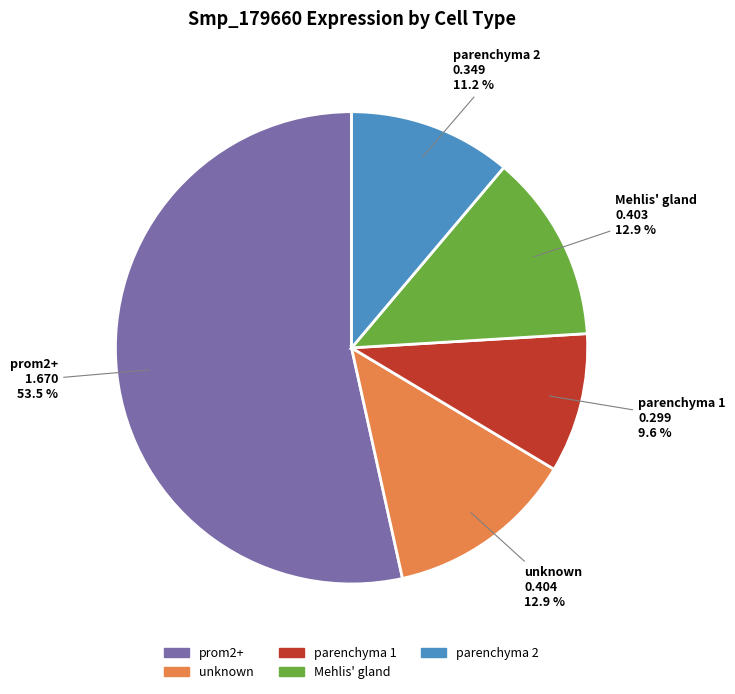

Is it true that Mehlis' gland is 13% of the pie?

True